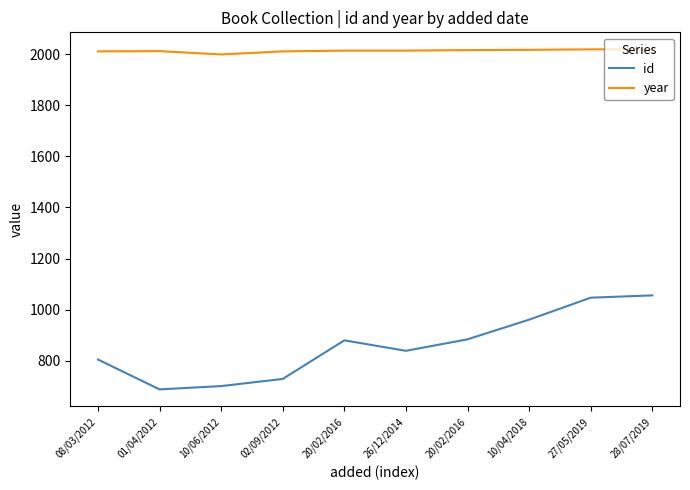

What are all the series names shown in the legend?

id, year